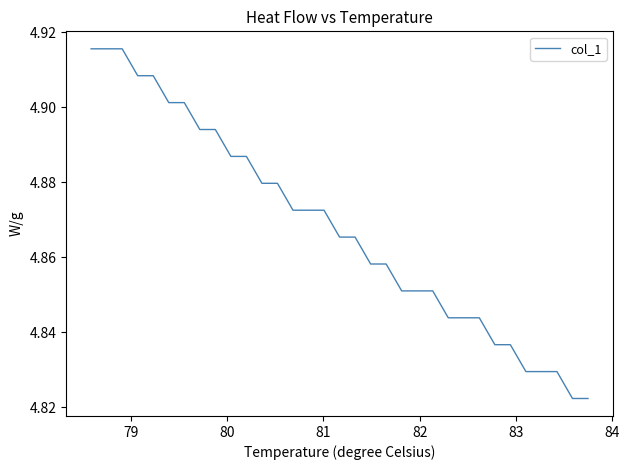

Is this an area chart (filled region under the line)?

No